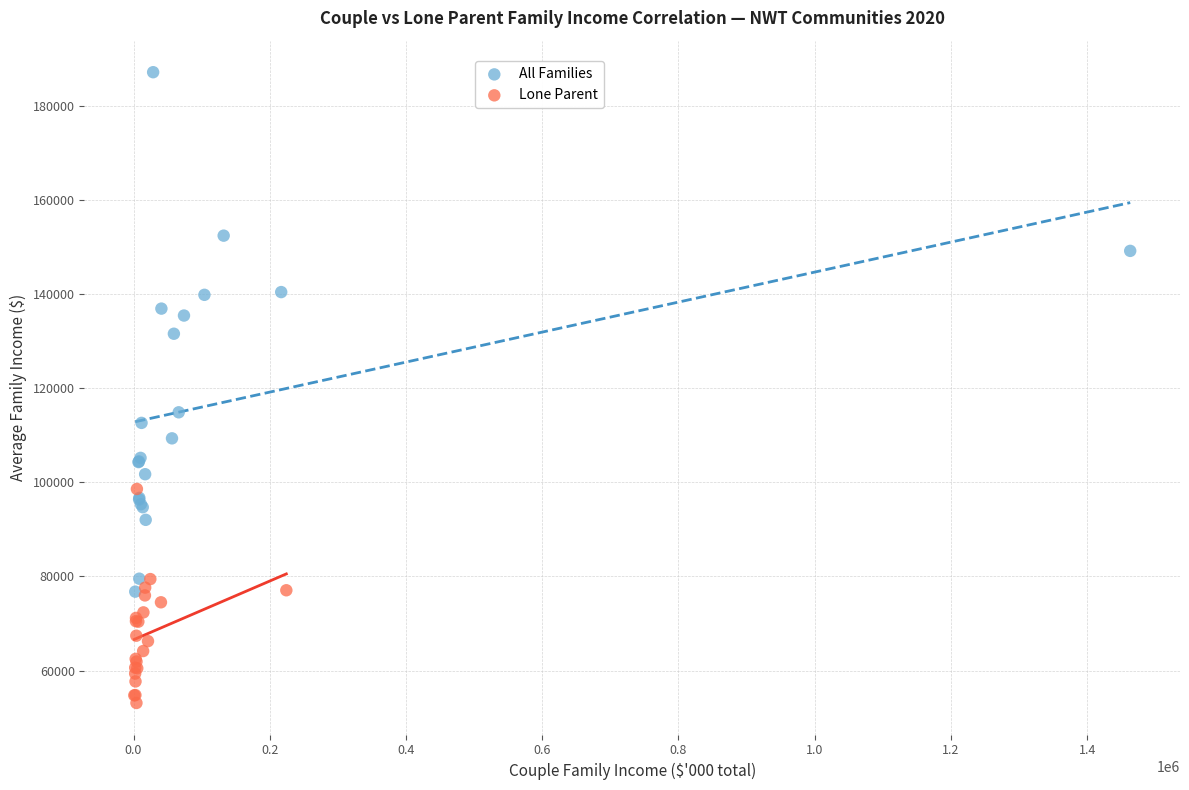

Which series reaches the maximum Y coordinate?

All Families